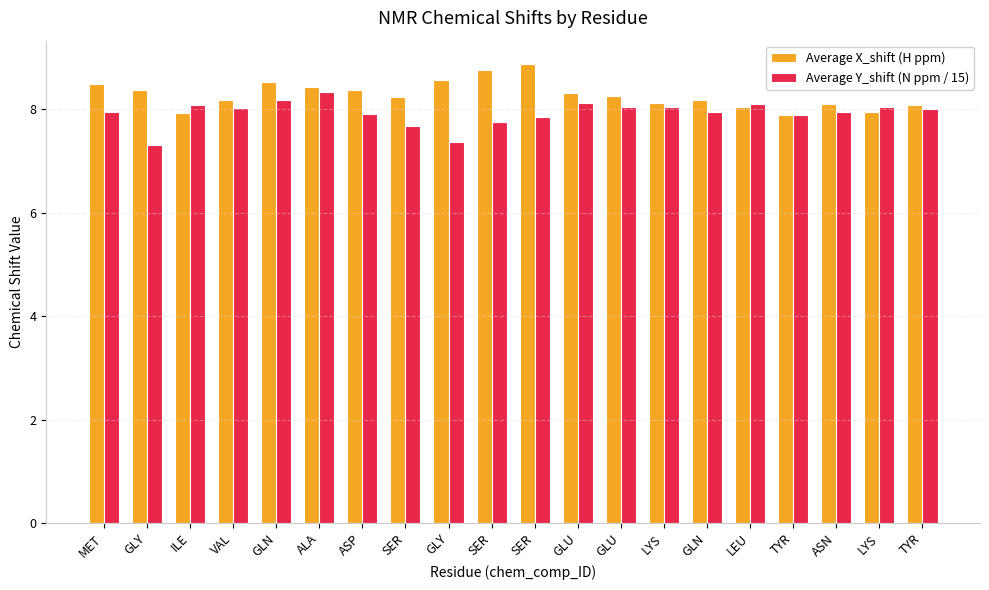

Reading left to right, list all the values displayed in this chart.

Average X_shift (H ppm): 8.5	8.4	7.9	8.2	8.5	8.4	8.4	8.2	8.6	8.8	8.9	8.3	8.2	8.1	8.2	8.0	7.9	8.1	7.9	8.1
Average Y_shift (N ppm / 15): 7.9	7.3	8.1	8.0	8.2	8.3	7.9	7.7	7.4	7.8	7.9	8.1	8.0	8.0	7.9	8.1	7.9	7.9	8.0	8.0